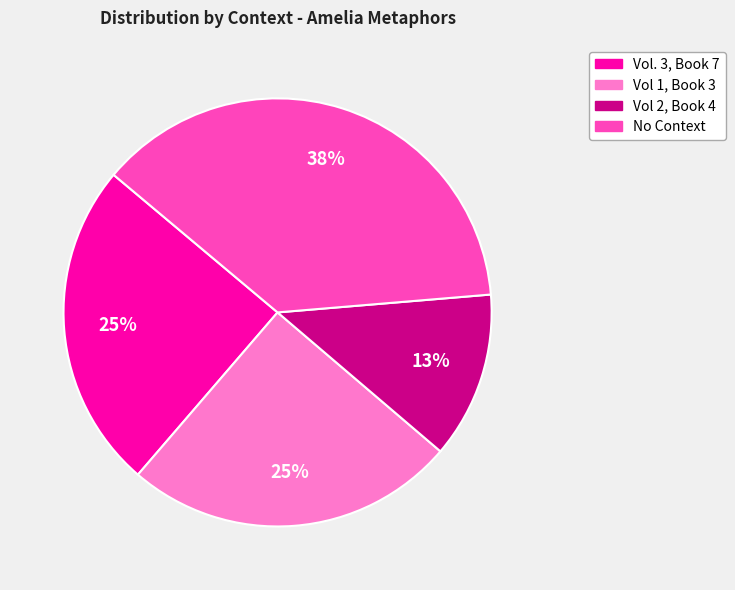

Does any single category account for the majority?

No